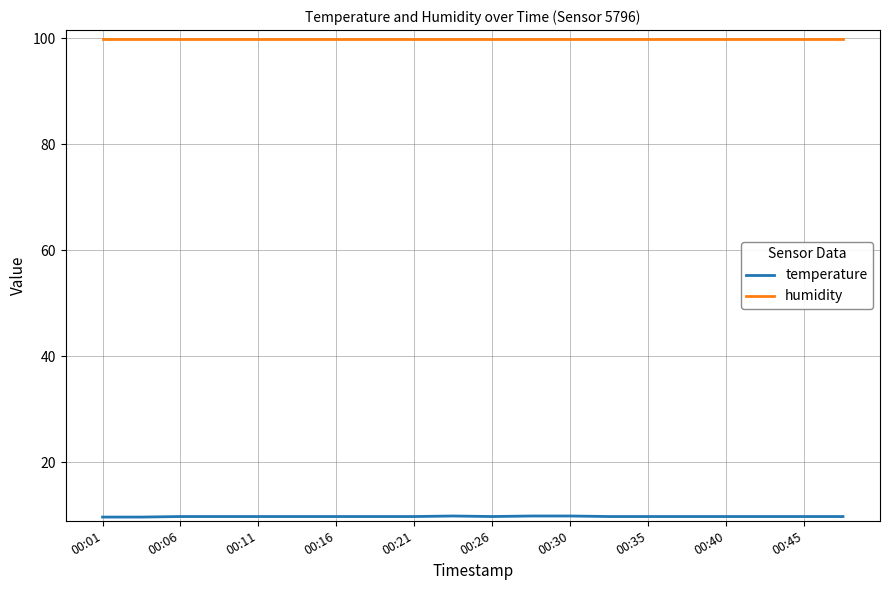

What is the greatest value displayed?

99.9